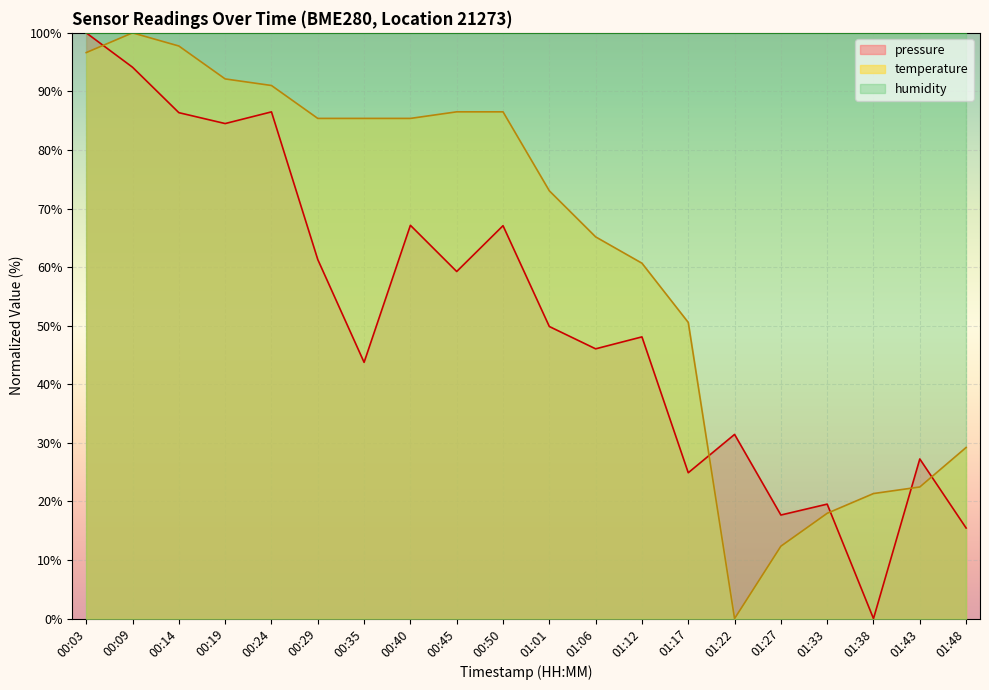

At which label does temperature first exceed 85?

00:03